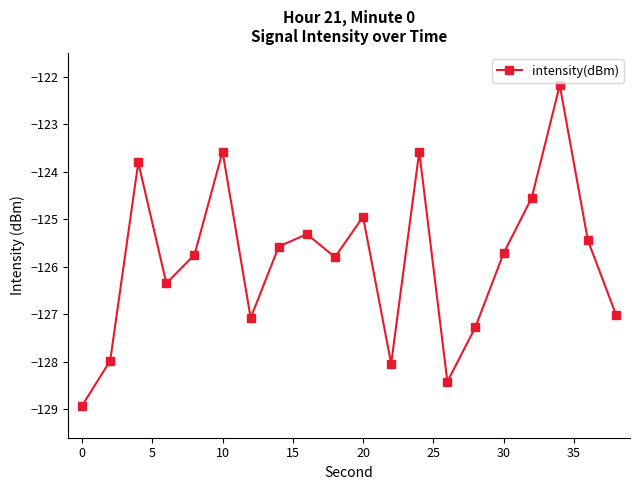

How many categories are shown in the chart?

20